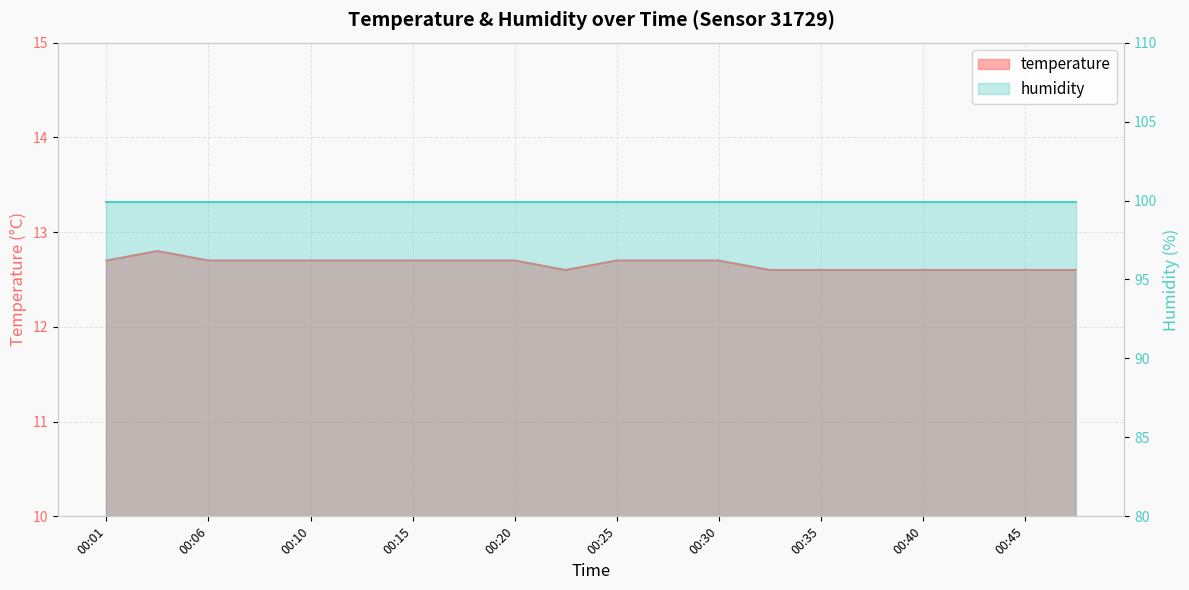

Is it true that the value at 00:35 is 12.6?

True